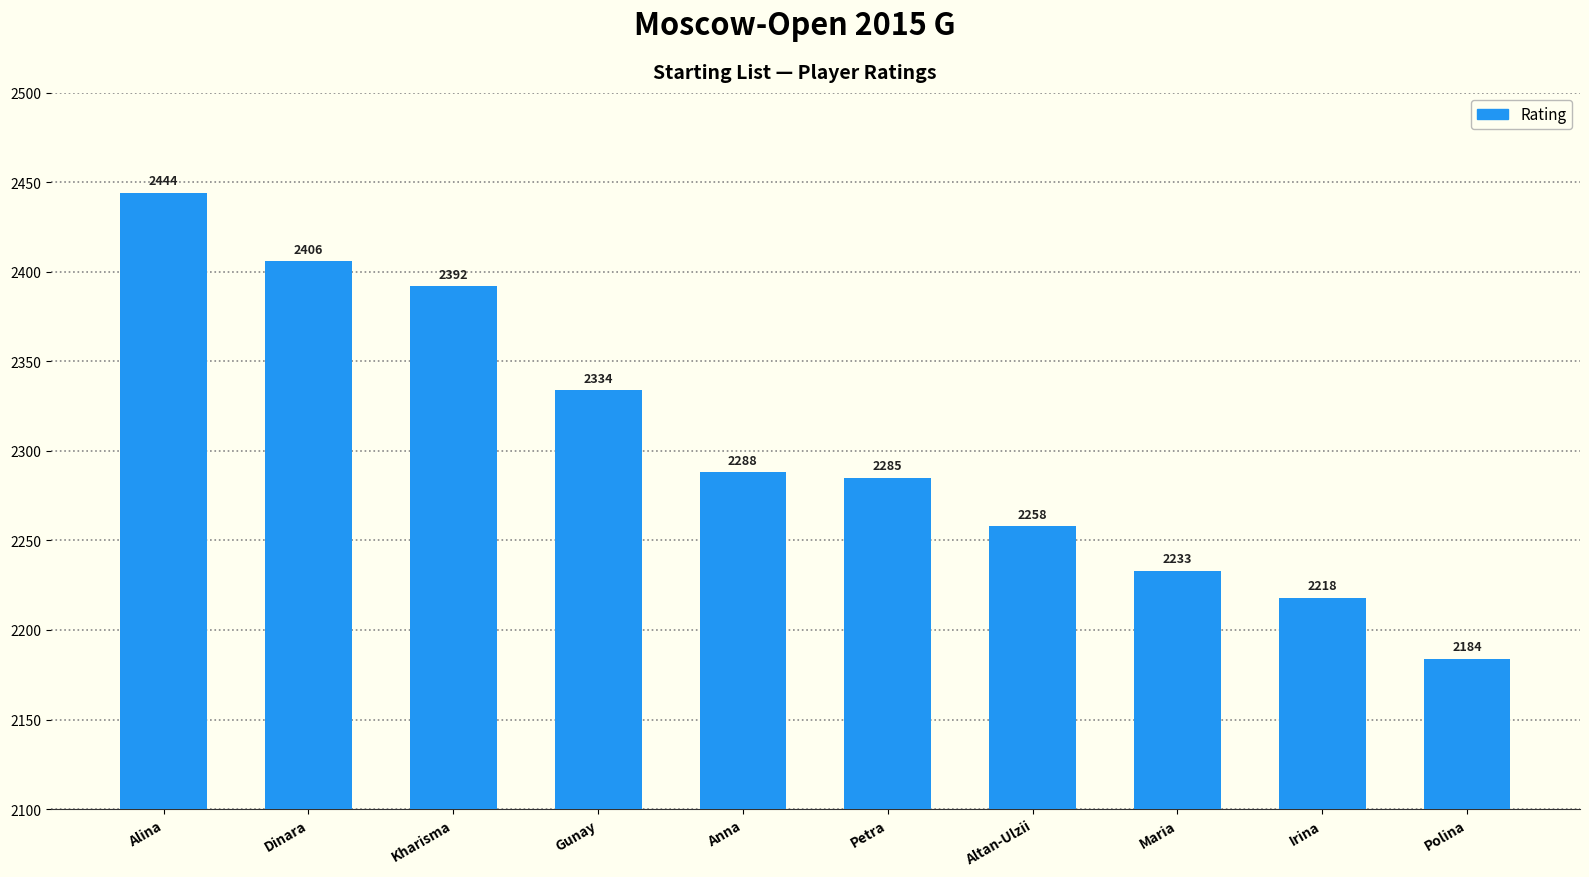

Is it true that the value at Irina is 3987?

False